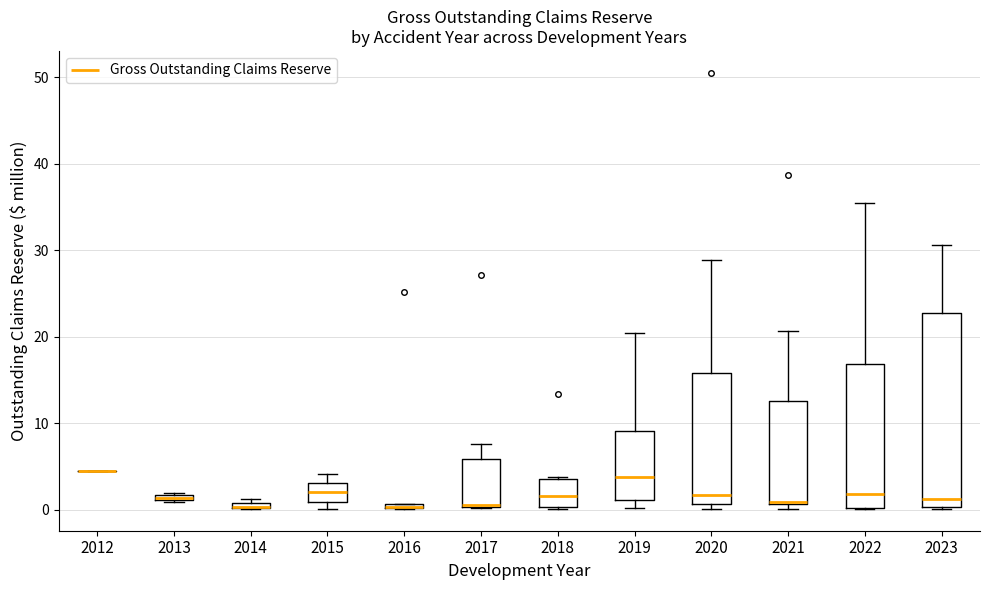

Where does the upper whisker of the box at x = 2019 end on the y-axis? The values are not printed on the chart, so give them approximately, as read against the axis.

20